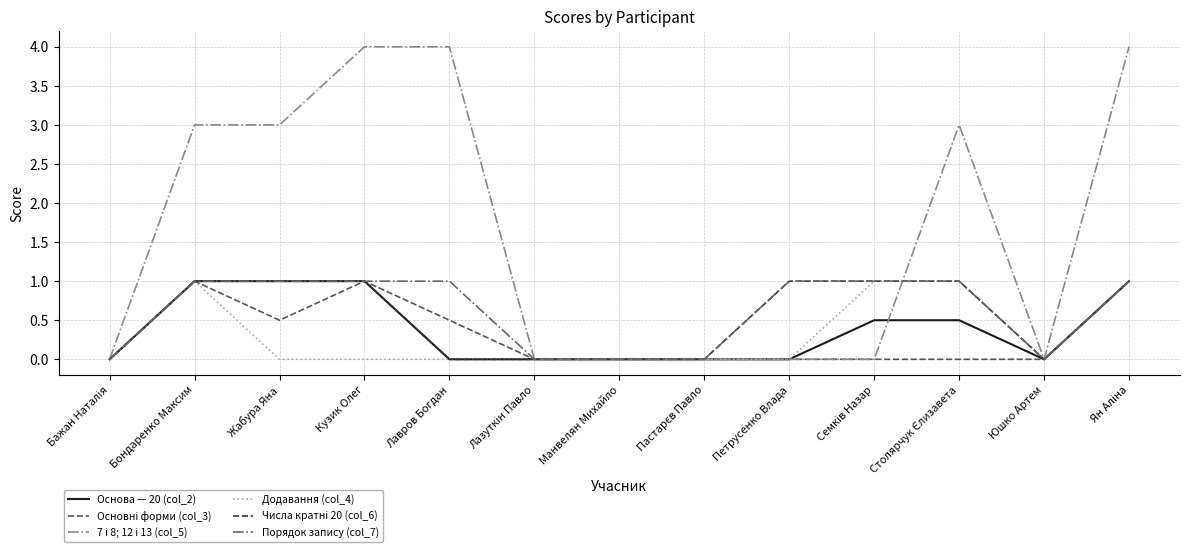

What position from the left is Лавров Богдан?

5